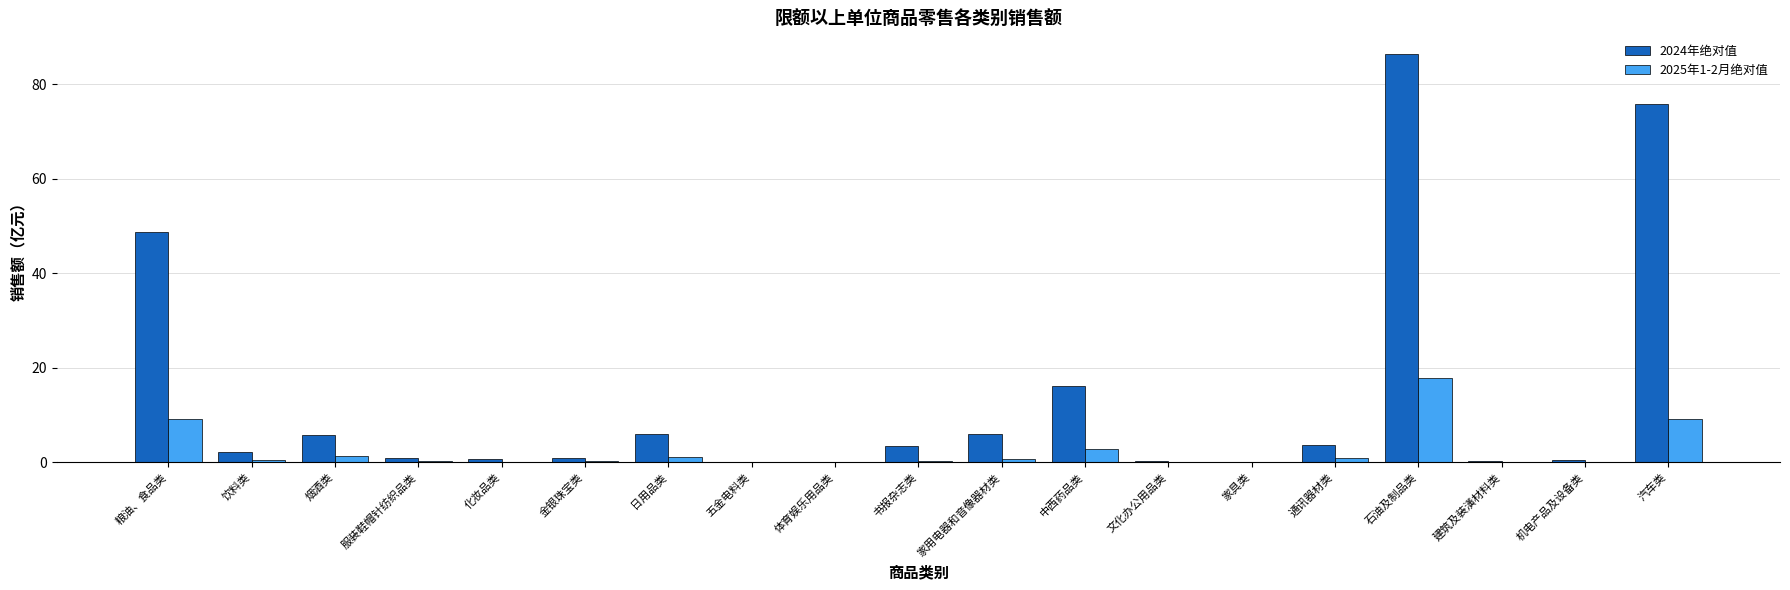

Is the value of 2025年1-2月绝对值 at 汽车类 greater than the value of 2024年绝对值 at 建筑及装潢材料类?

Yes